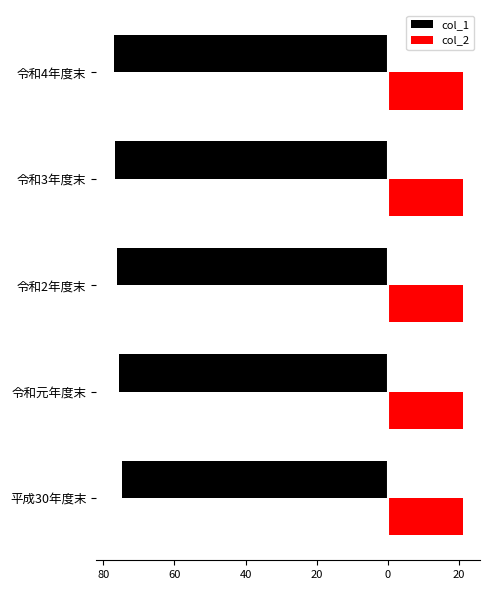

What is the average value of the col_1 series?

-76.0